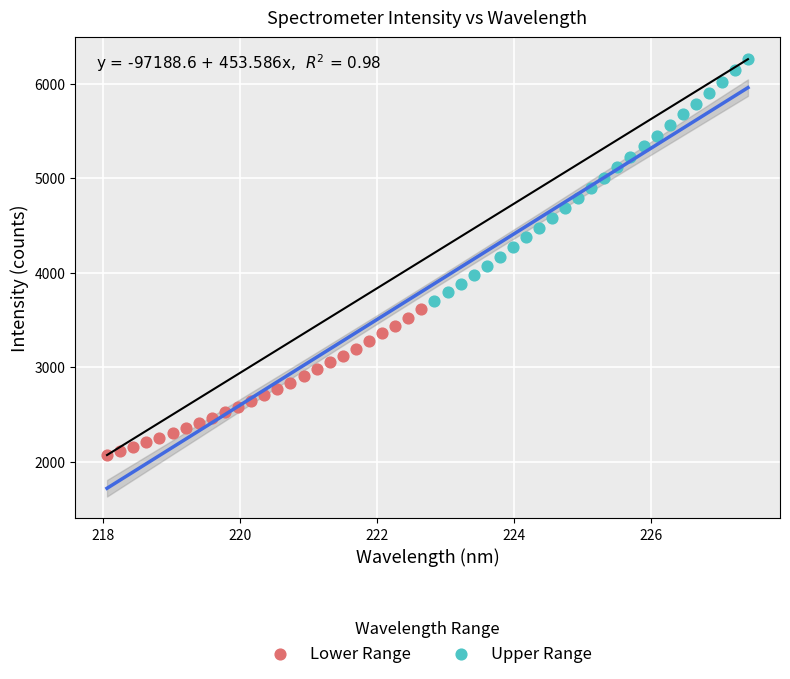

What are all the series names shown in the legend?

Lower Range, Upper Range